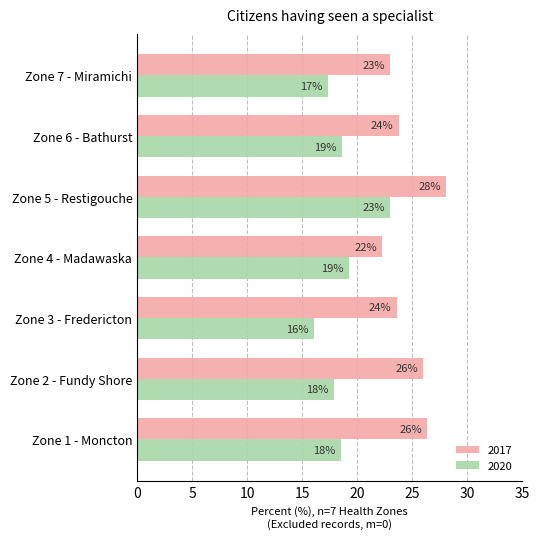

Reading right to left, transcribe all the data shown in this chart.

2020: 17.4	18.6	23.0	19.3	16.1	17.9	18.5
2017: 23.0	23.8	28.1	22.3	23.6	26.0	26.4